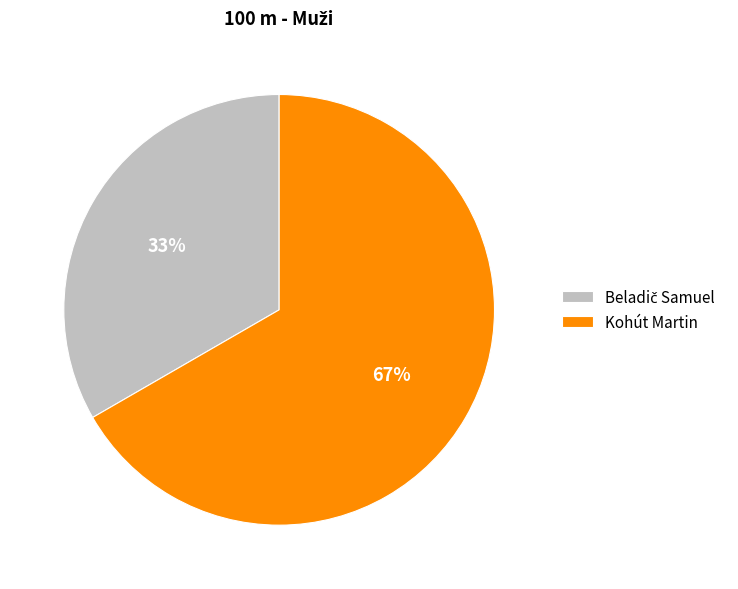

Which category has the biggest portion of the pie?

Kohút Martin